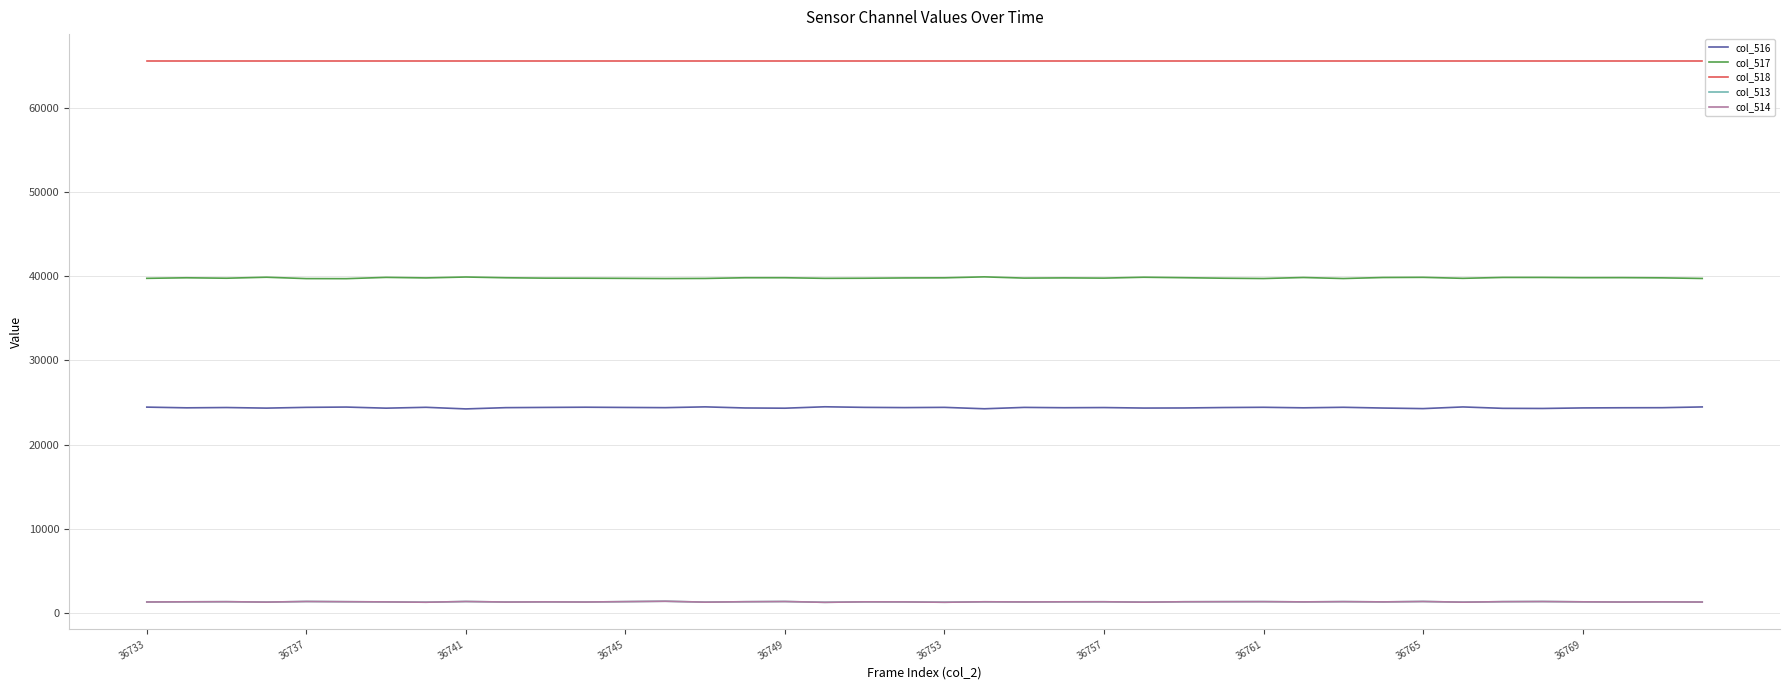

Does the chart display data point markers on the line(s)?

No